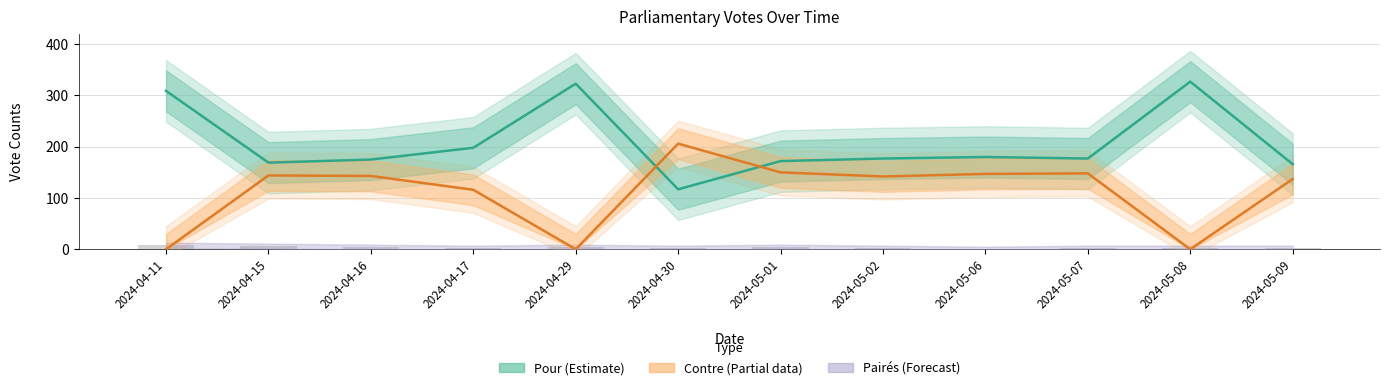

At how many categories does at least one series exceed 148?

12